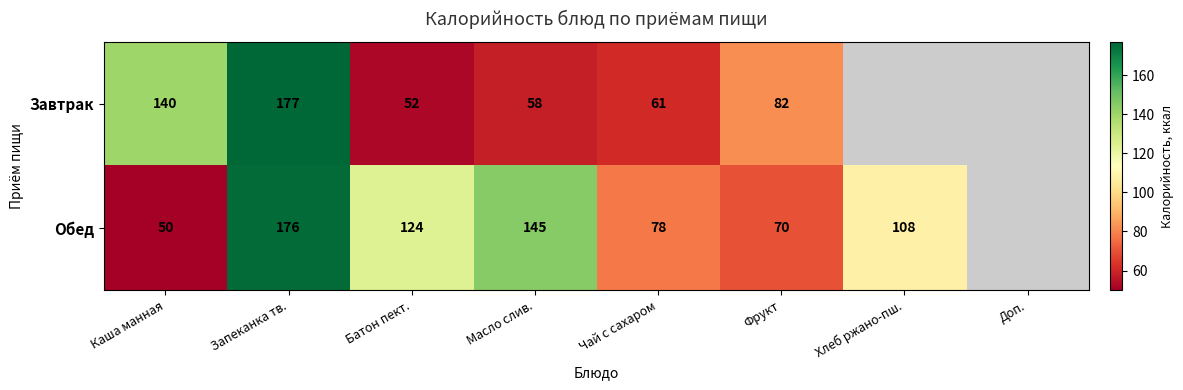

Is the value of Завтрак at Масло слив. greater than the value of Обед at Хлеб ржано-пш.?

No